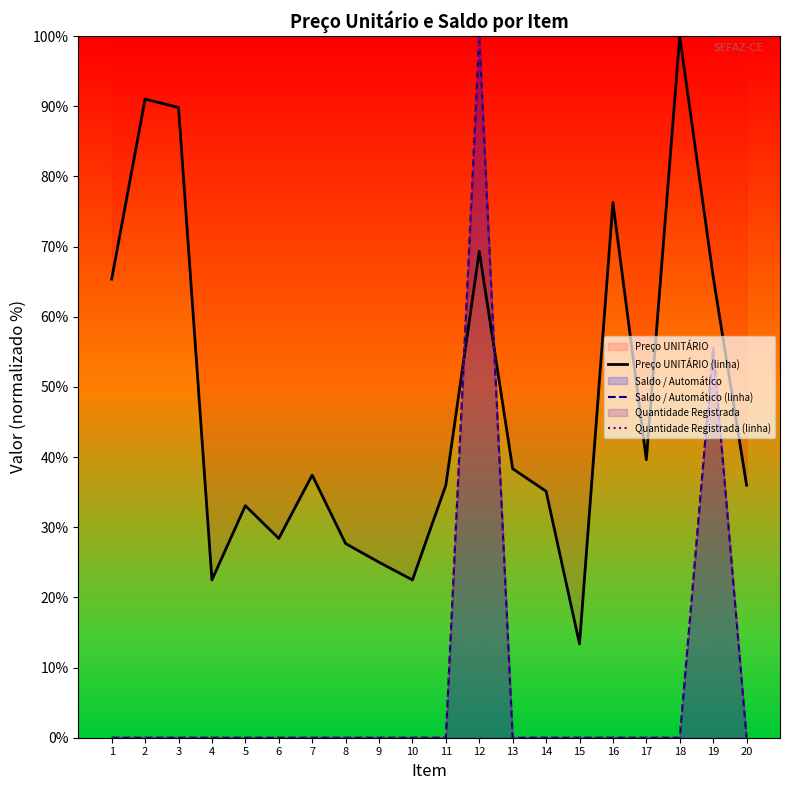

True or false: Quantidade Registrada (linha) and Preço UNITÁRIO (linha) intersect in this chart.

True